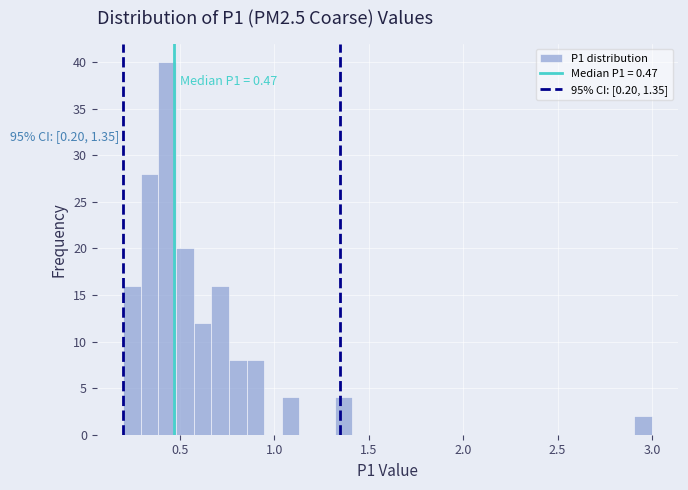

Around what value on the x-axis is the tallest bar? Give the approximate position of its centre, as read against the axis.

0.45